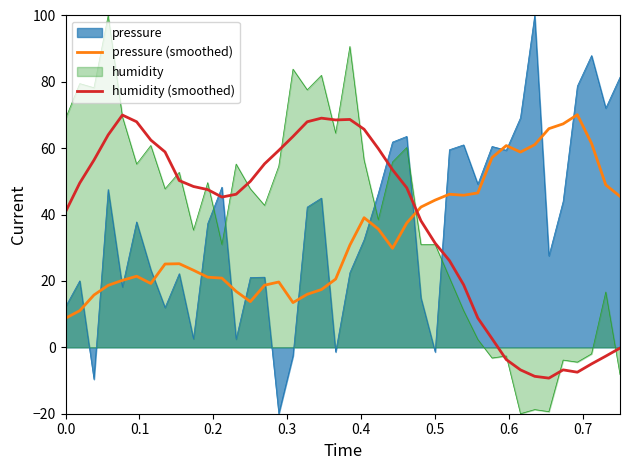

What is the average value of the humidity (smoothed) series?

37.8